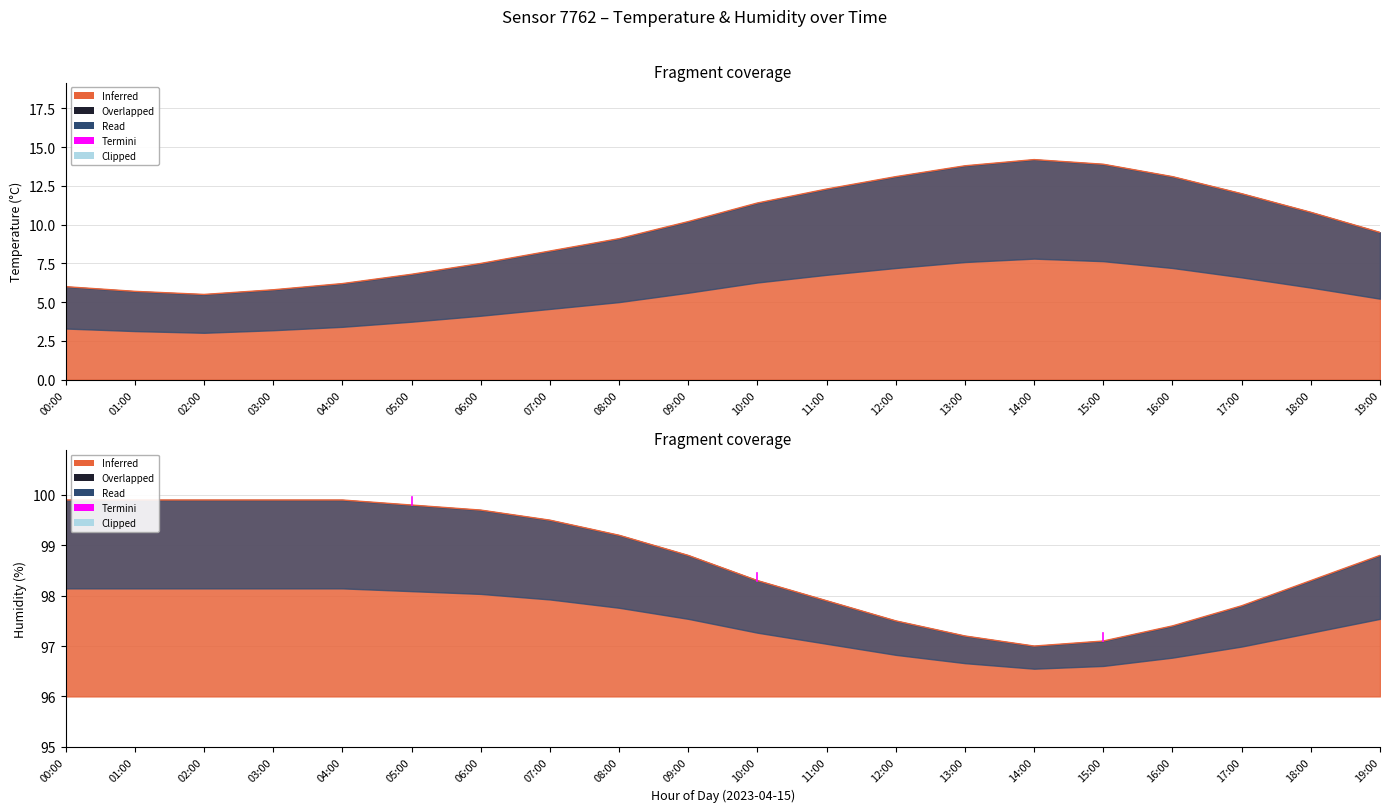

What is the spread (max minus min) of values at 09:00?

88.6